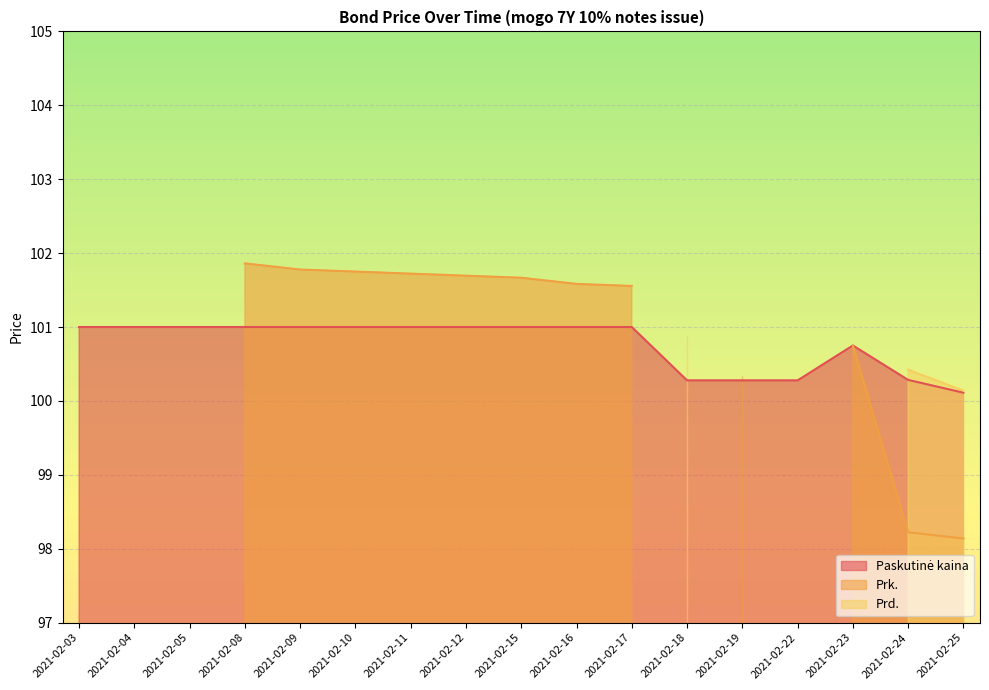

At how many categories does at least one series exceed 27?

17